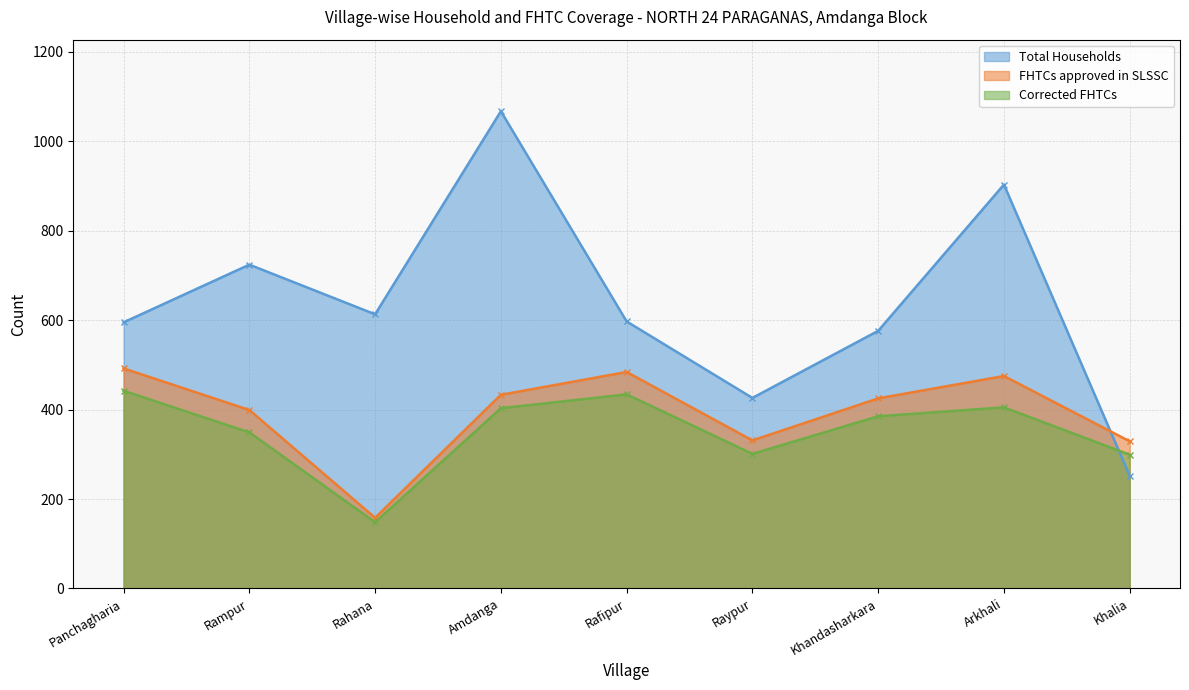

At how many categories does at least one series exceed 483?

7